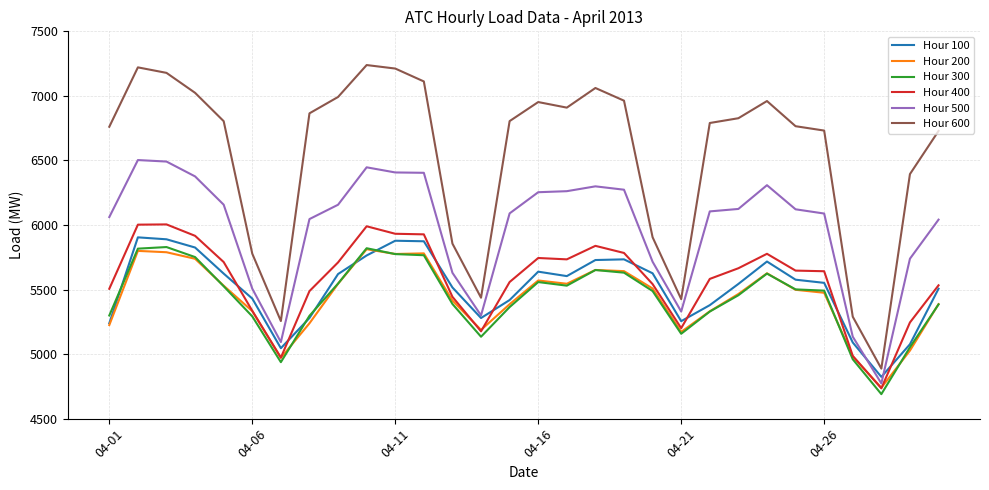

Is this an area chart (filled region under the line)?

No